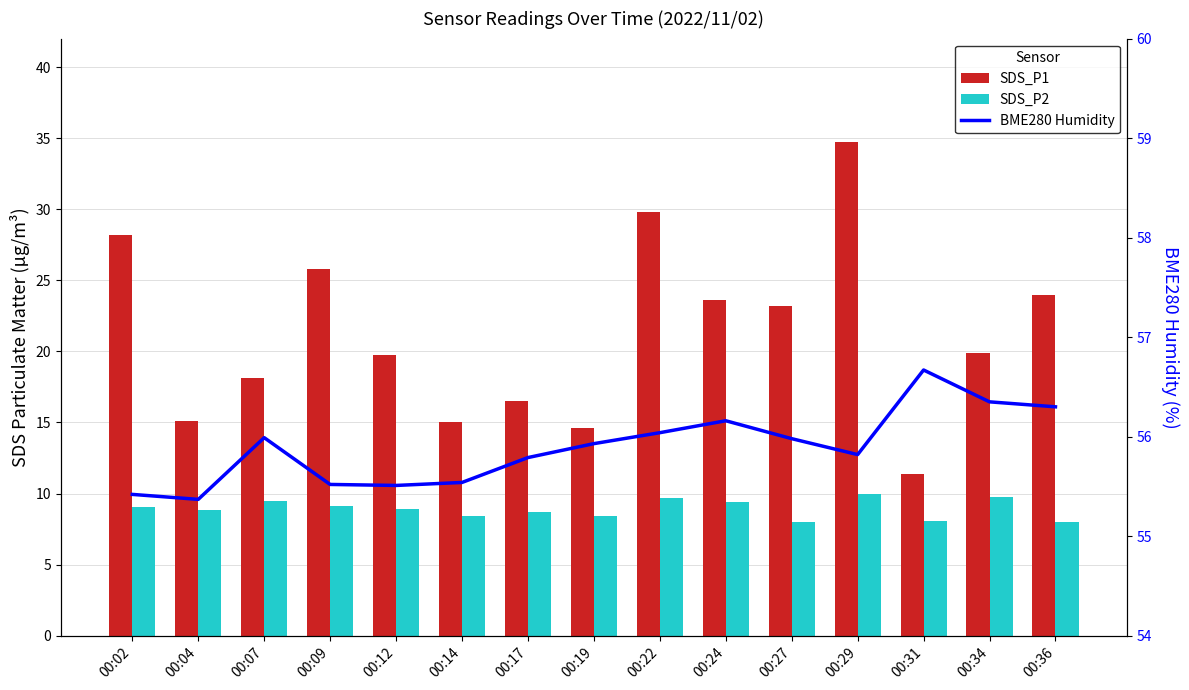

What are all the series names shown in the legend?

SDS_P1, SDS_P2, BME280 Humidity